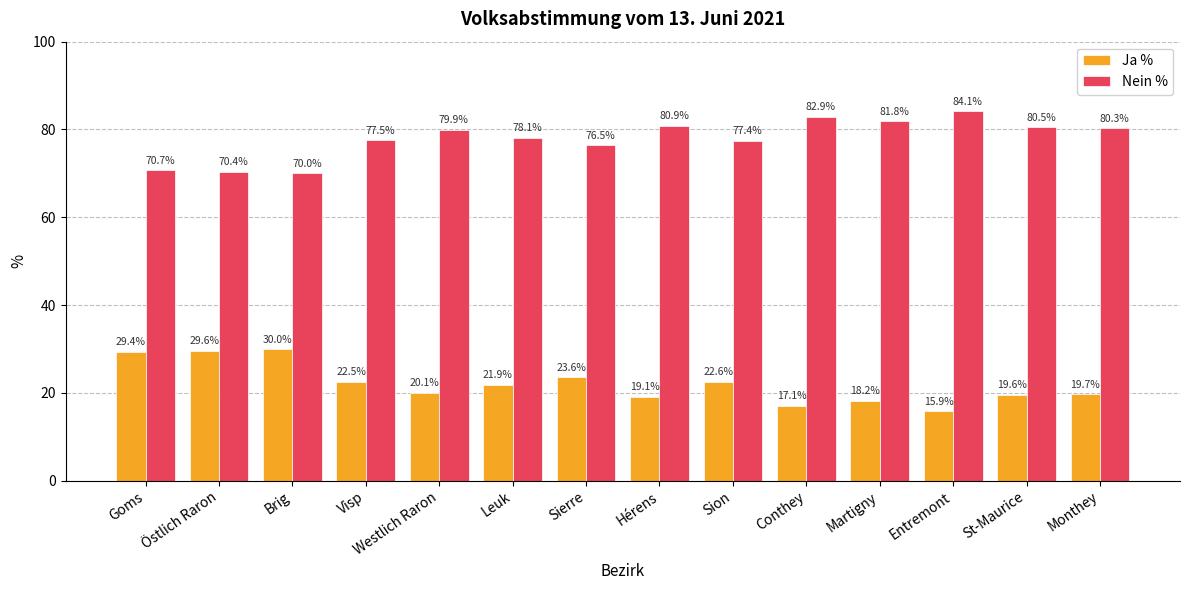

What is the spread (max minus min) of values at Visp?

55.0